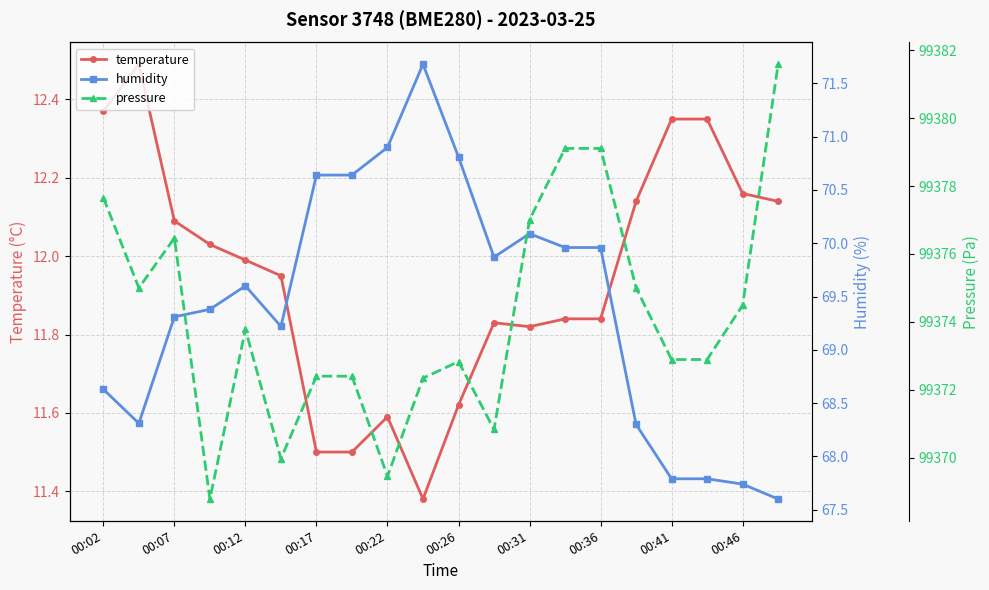

Is this an area chart (filled region under the line)?

No